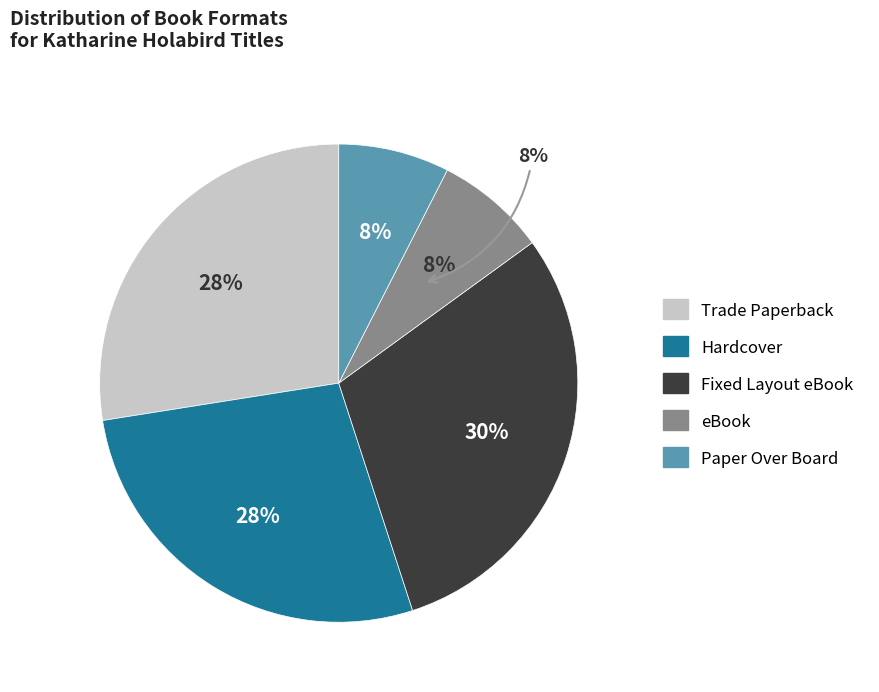

To the nearest percent, what percentage of the pie is Trade Paperback?

28%